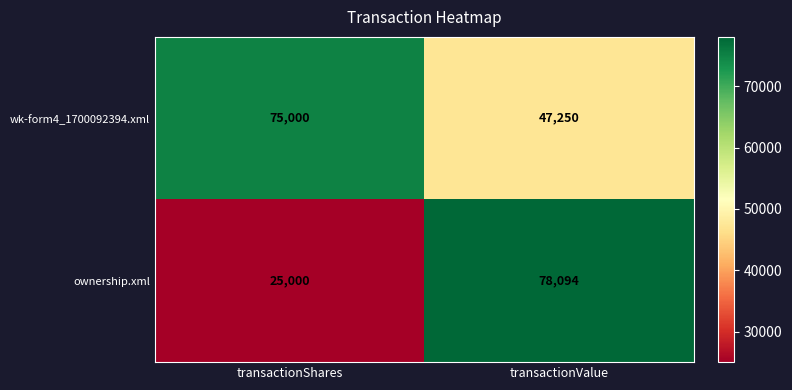

Is it true that ownership.xml equals 25000 at transactionShares?

True